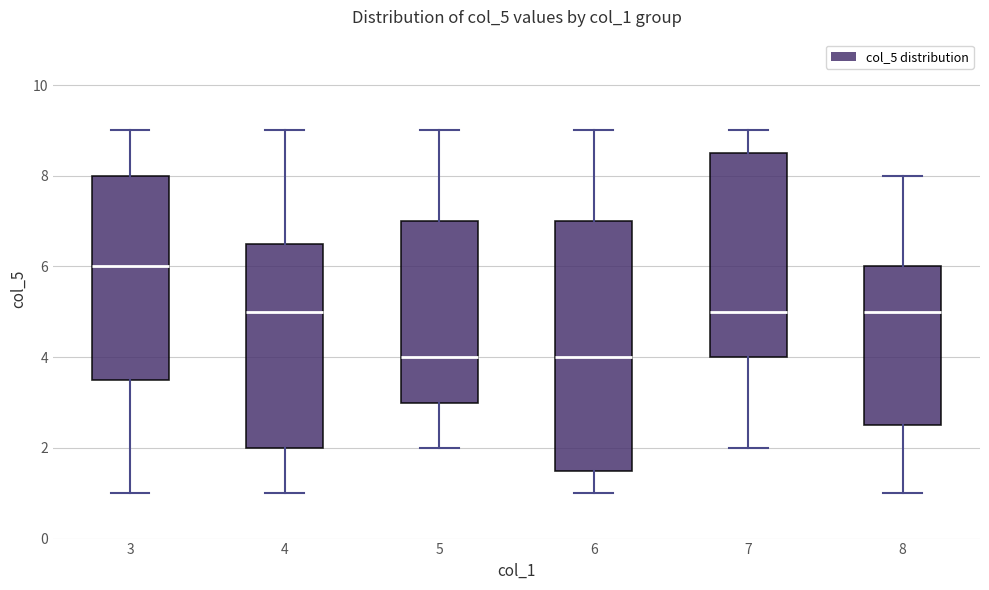

Reading left to right, read every box against the y-axis: the position of its median line, the range the box covers, and the ends of its whiskers. The values are not printed on the chart, so give them approximately, as read against the axis.

3: median 6.0, box 3.6 to 8.0, whiskers 1.0 to 9.0
4: median 5.0, box 2.0 to 6.6, whiskers 1.0 to 9.0
5: median 4.0, box 3.0 to 7.0, whiskers 2.0 to 9.0
6: median 4.0, box 1.6 to 7.0, whiskers 1.0 to 9.0
7: median 5.0, box 4.0 to 8.6, whiskers 2.0 to 9.0
8: median 5.0, box 2.6 to 6.0, whiskers 1.0 to 8.0